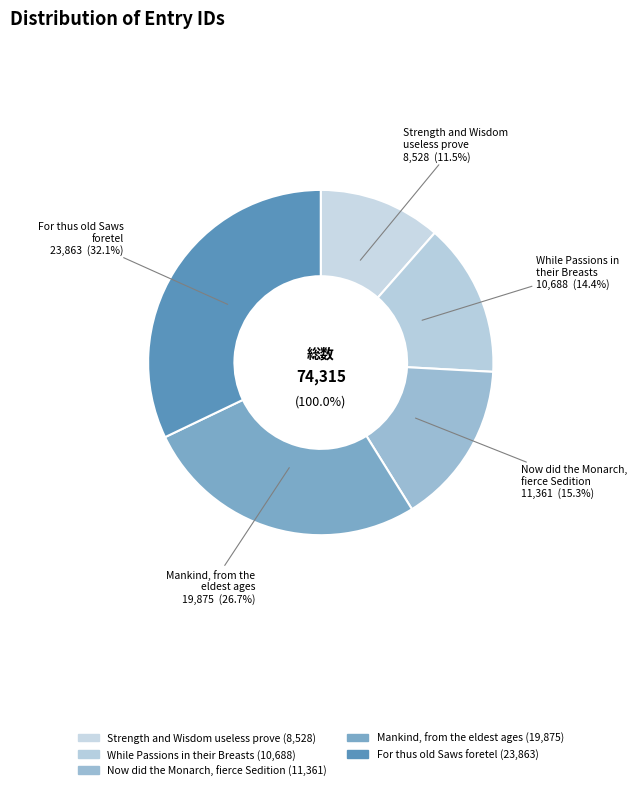

What is the change in value from While Passions in
their Breasts to Now did the Monarch,
fierce Sedition?

+673